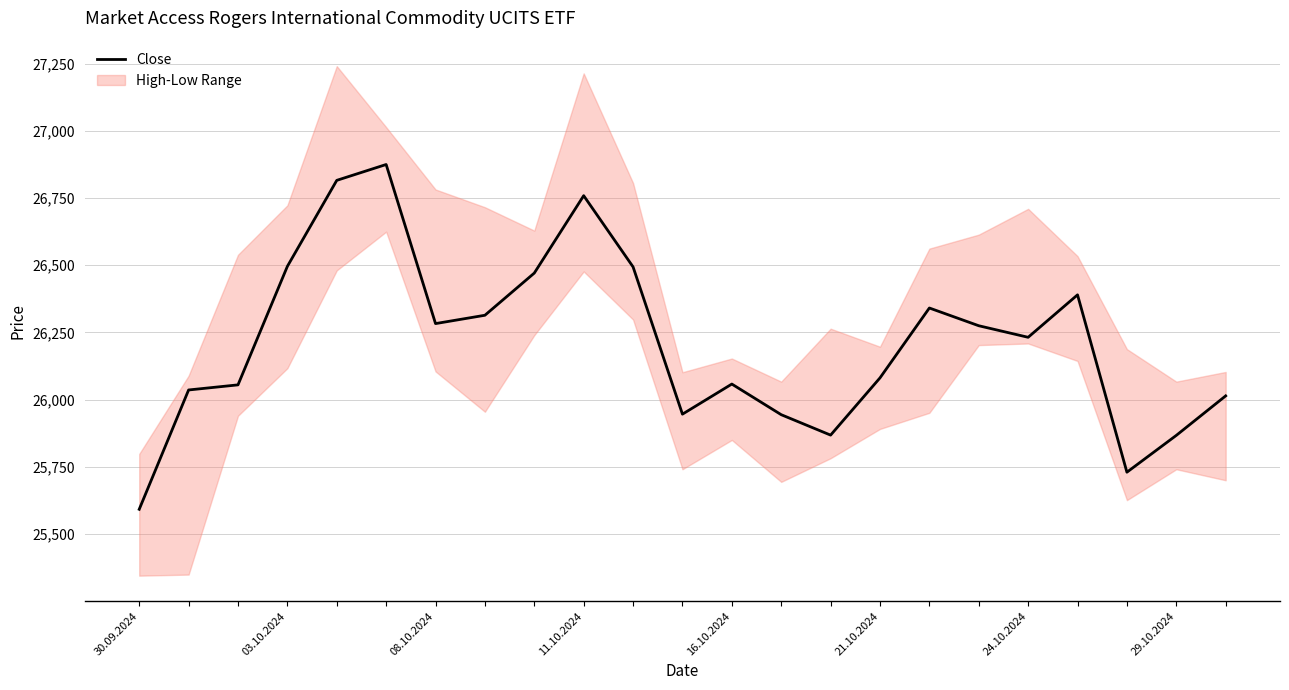

What is the difference between the maximum and minimum values?

1283